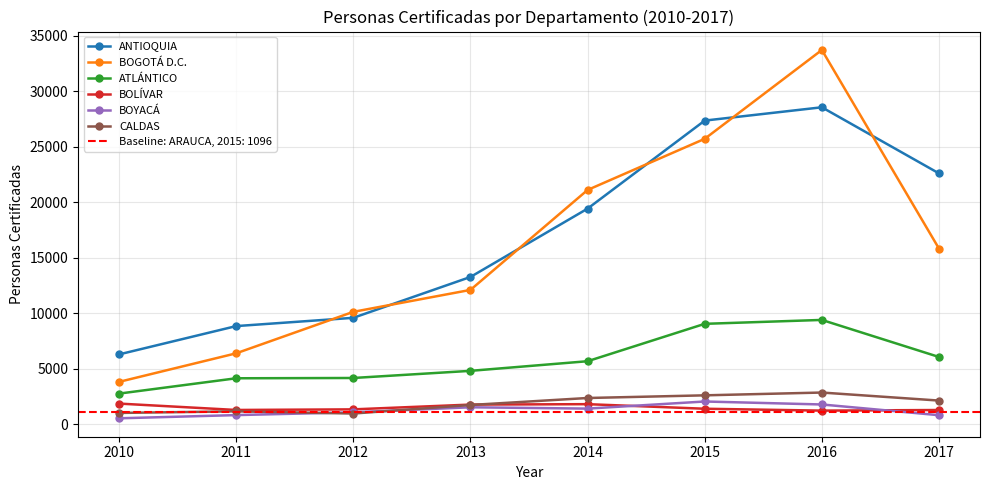

How many lines are shown in the chart?

6